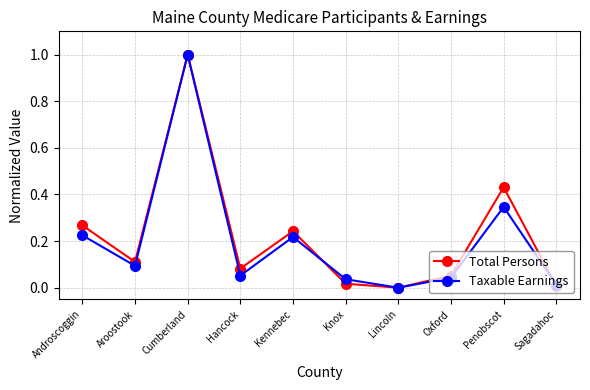

How many categories are shown in the chart?

10